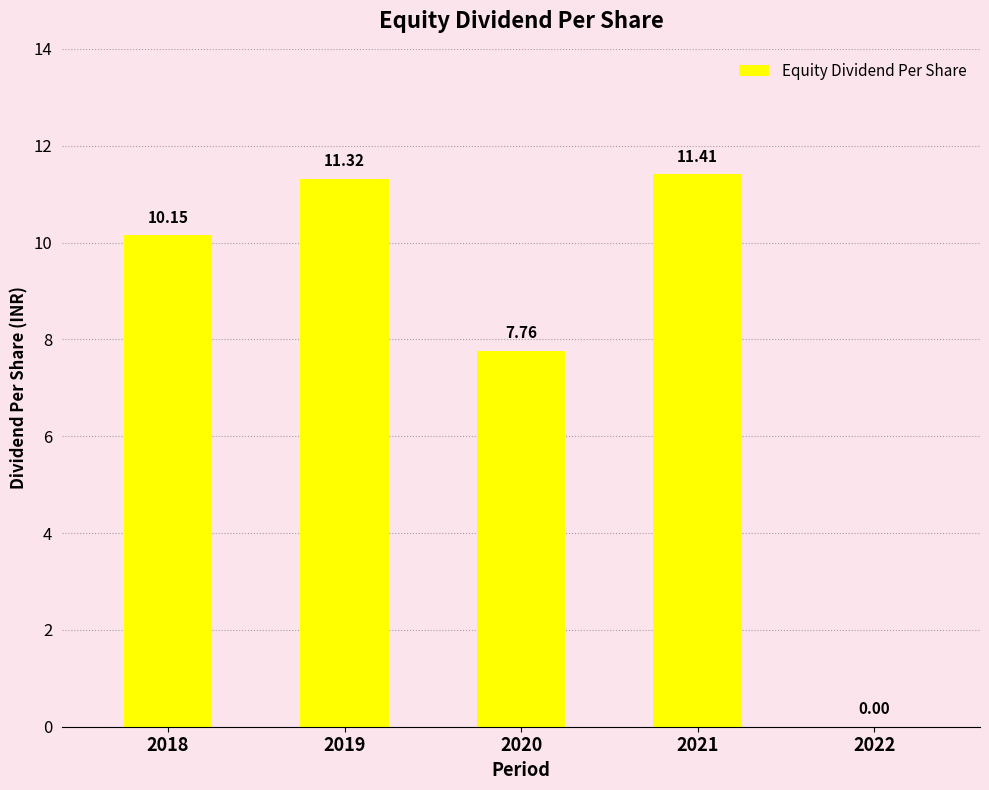

What is the sum of all values?

40.6